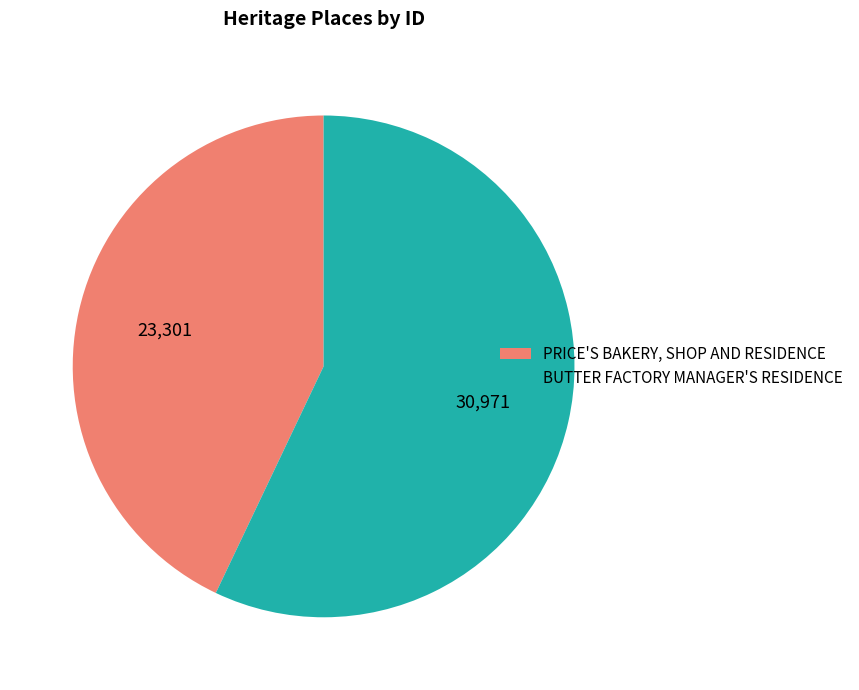

Does PRICE'S BAKERY, SHOP AND RESIDENCE account for over 50% of the chart?

No